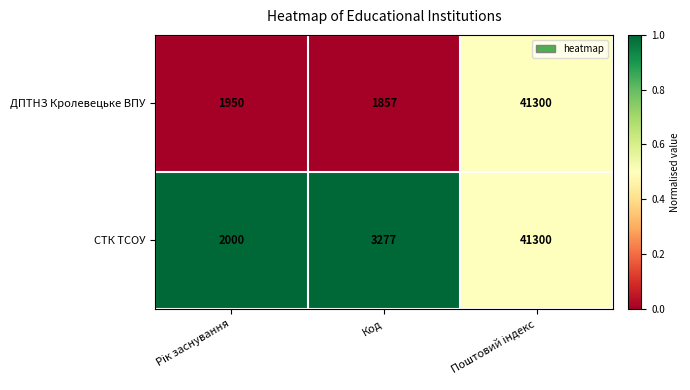

How many data points in ДПТНЗ Кролевецьке ВПУ are less than 1950?

1